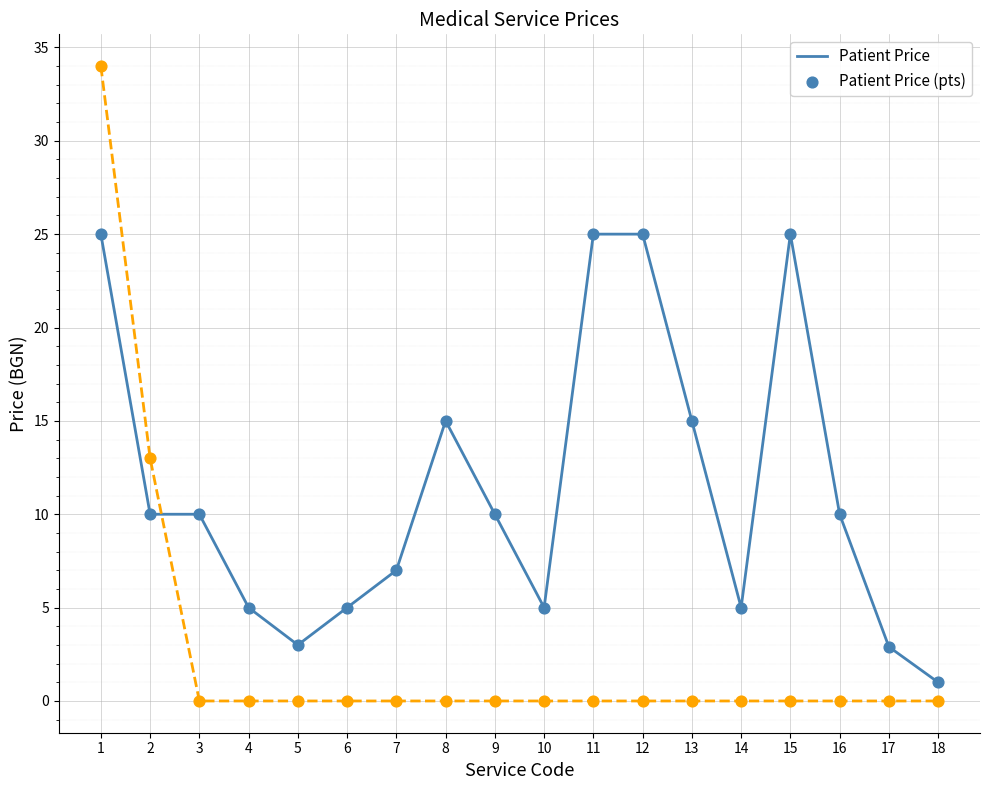

What is the total value across all series at 11?

25.0